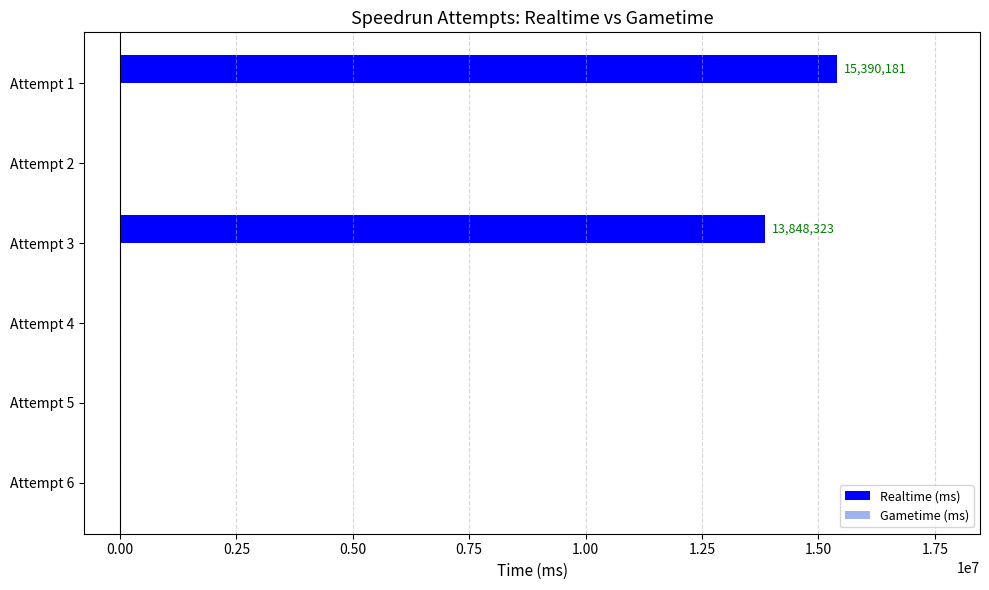

The value at Attempt 1 is 15390181. True or false?

True